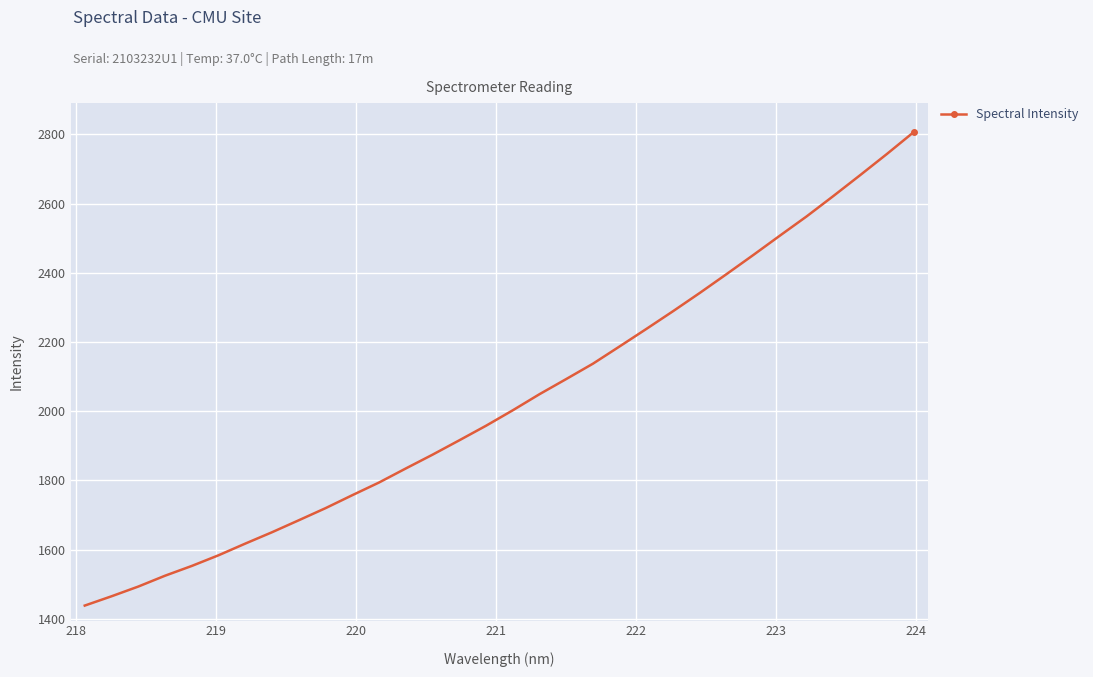

What is the value of the 14th point from the left?

1874.4